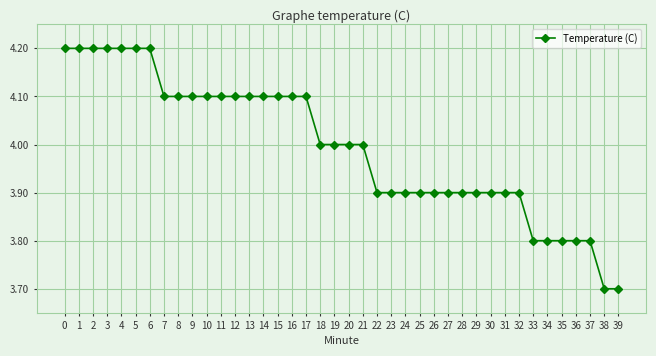

How many values are between 3 and 4?

22